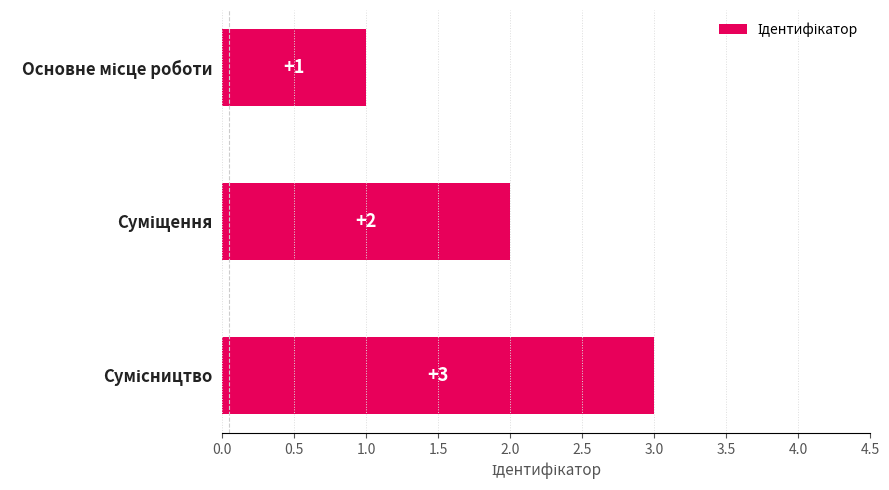

What is the value of the 2nd bar from the top?

2